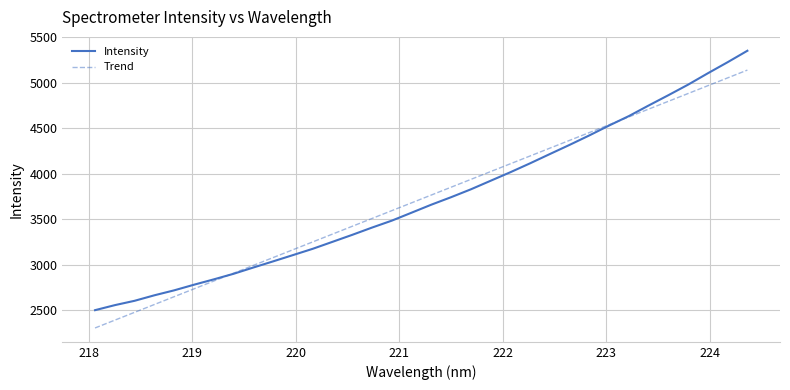

What is the greatest value displayed?

5350.9